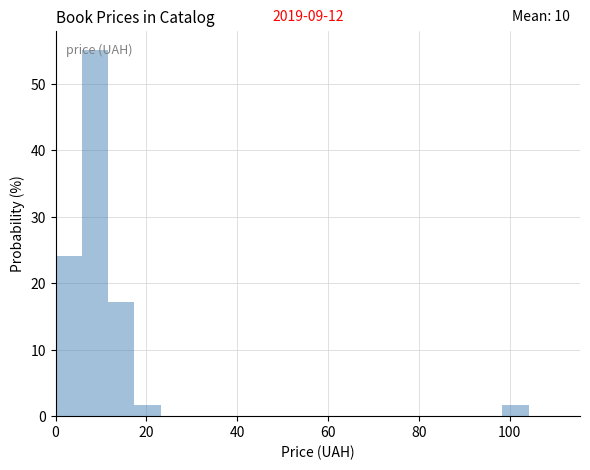

Read against the x-axis, roughly where is the centre of the tallest bar?

8